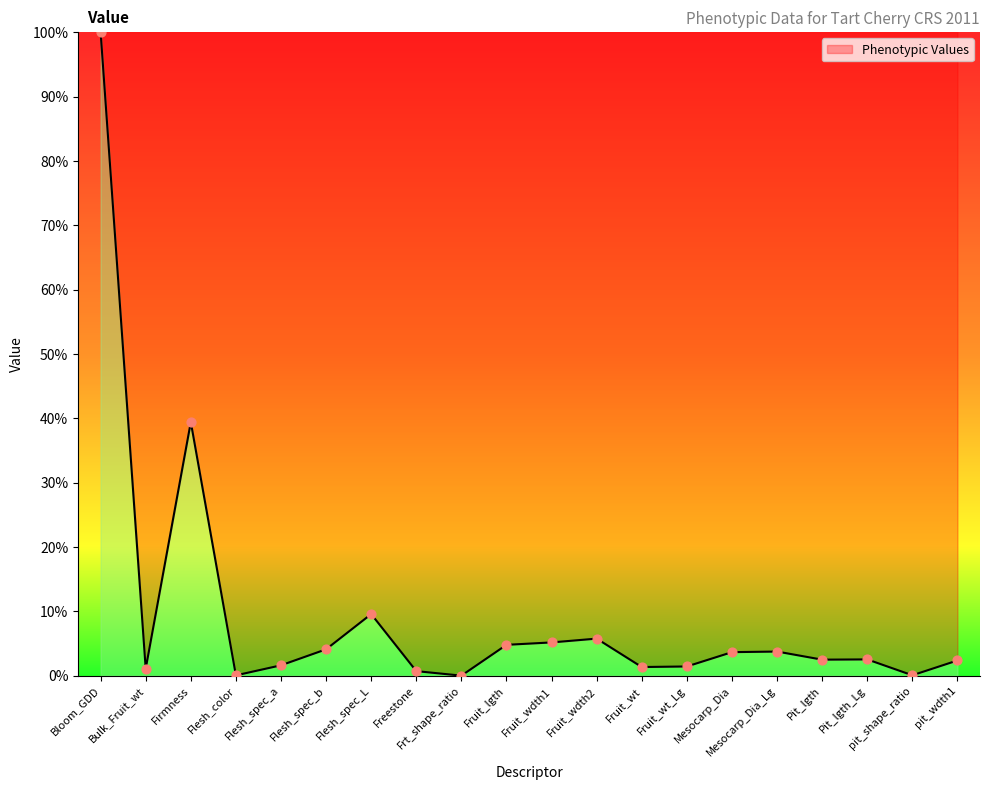

Which has a higher value, Mesocarp_Dia_Lg or Pit_lgth?

Mesocarp_Dia_Lg